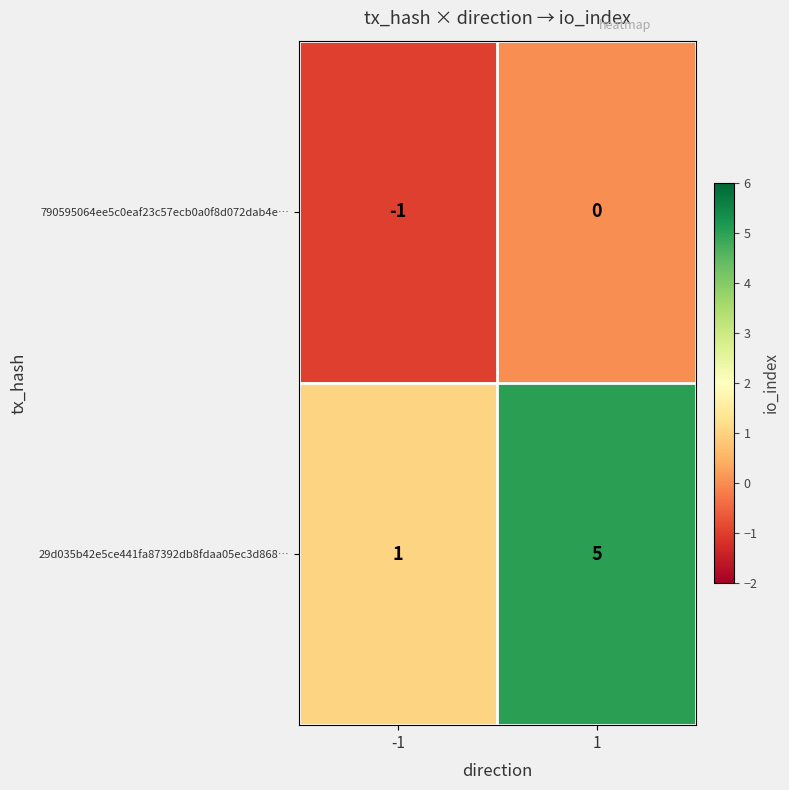

What is the minimum value shown in the chart?

-1